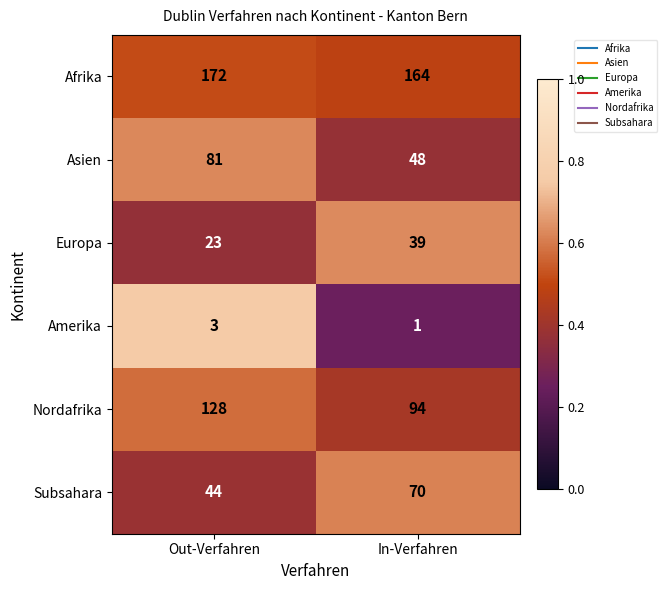

What is the smallest value displayed?

1